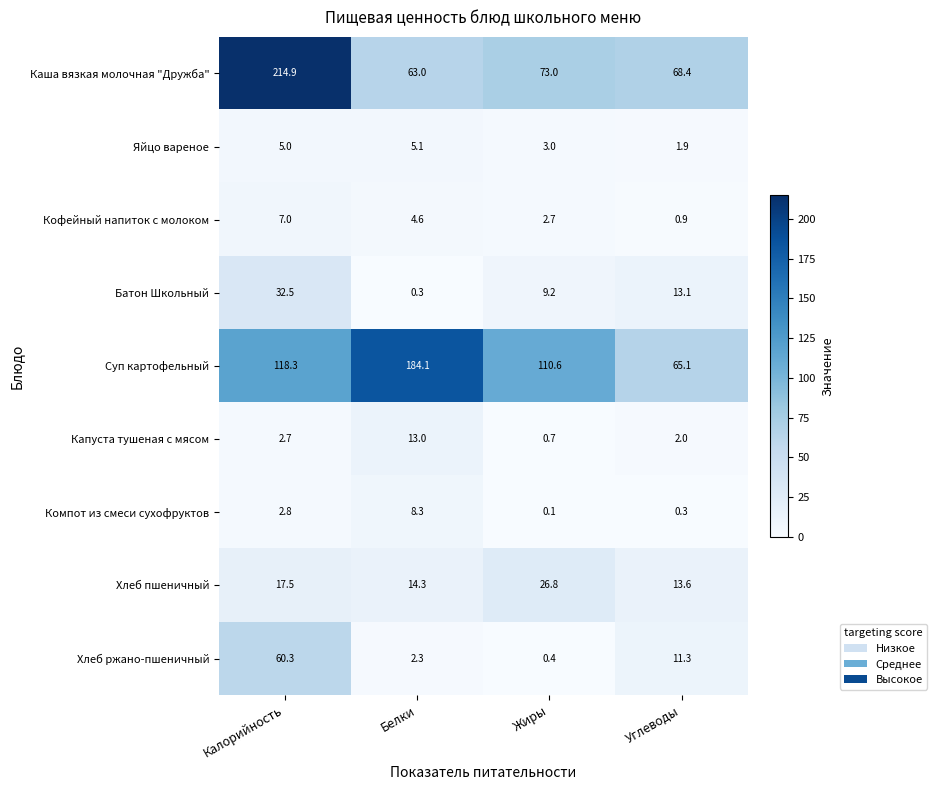

Which series changed the most between Жиры and Углеводы?

Суп картофельный